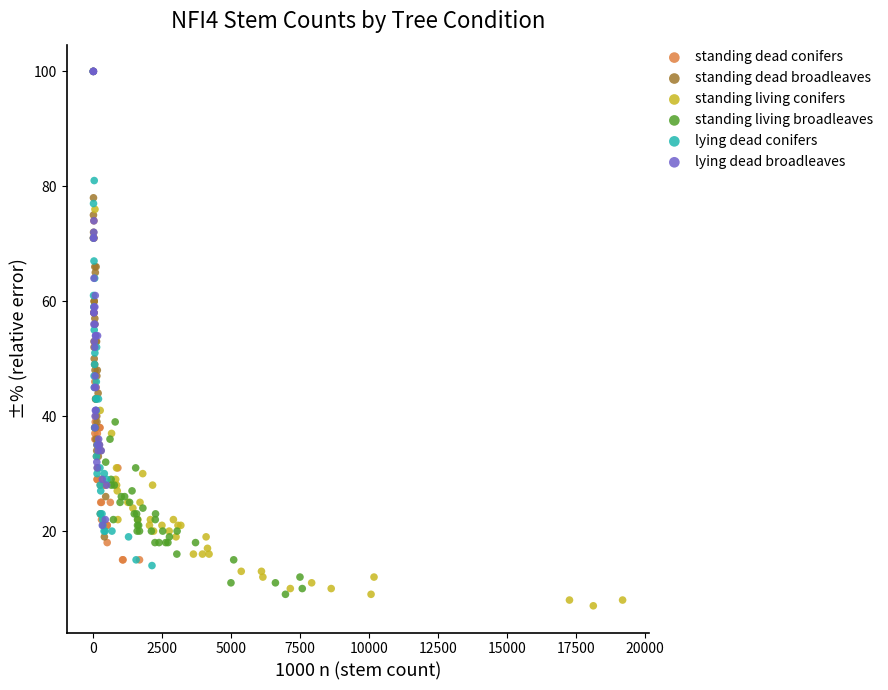

What are all the series names shown in the legend?

standing dead conifers, standing dead broadleaves, standing living conifers, standing living broadleaves, lying dead conifers, lying dead broadleaves